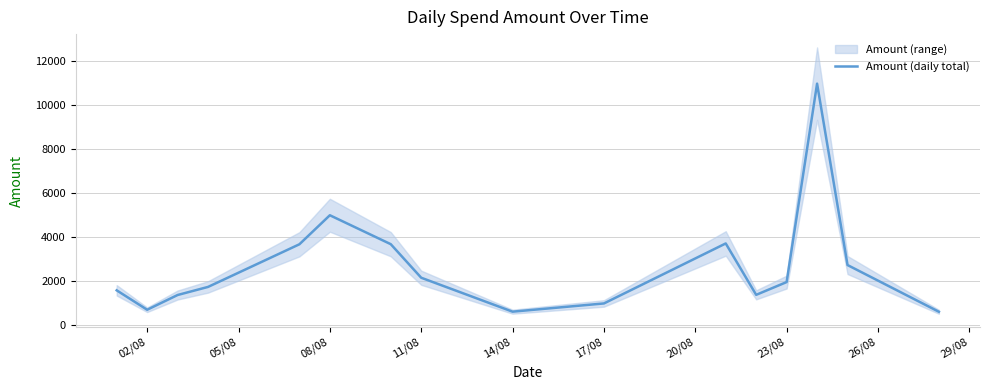

At which label is Amount (daily total) closest to 5784?

08/08